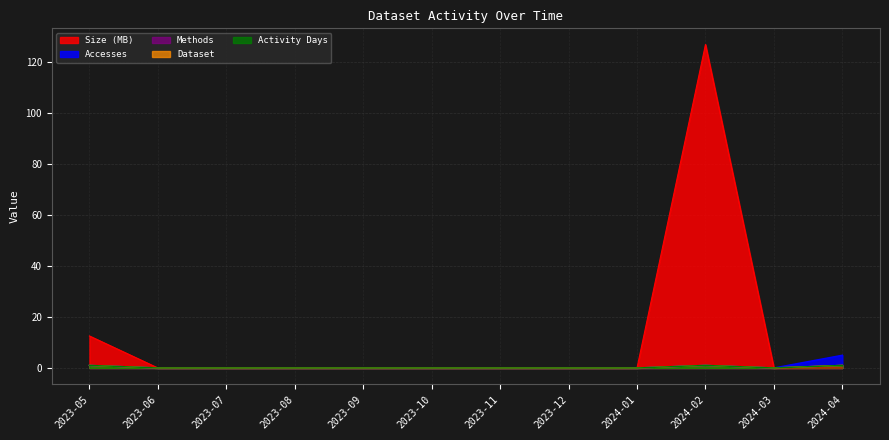

Count the Accesses values in the range 0 to 1.

11